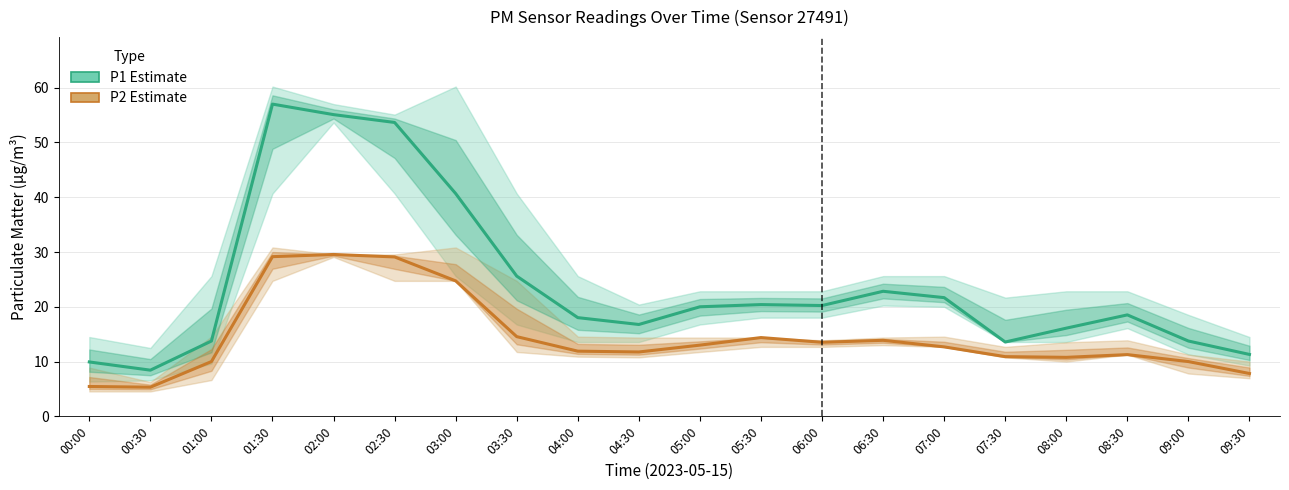

Reading right to left, what are all the values shown in this chart?

P1 (PM10): 11.3	13.8	18.5	16.1	13.6	21.7	22.8	20.2	20.4	20.0	16.8	18.0	25.6	40.7	53.6	55.1	57.0	13.8	8.4	9.9
P2 (PM2.5): 7.8	10.0	11.3	10.8	10.9	12.7	13.9	13.5	14.4	13.0	11.8	11.9	14.6	24.7	29.1	29.6	29.1	10.0	5.3	5.5